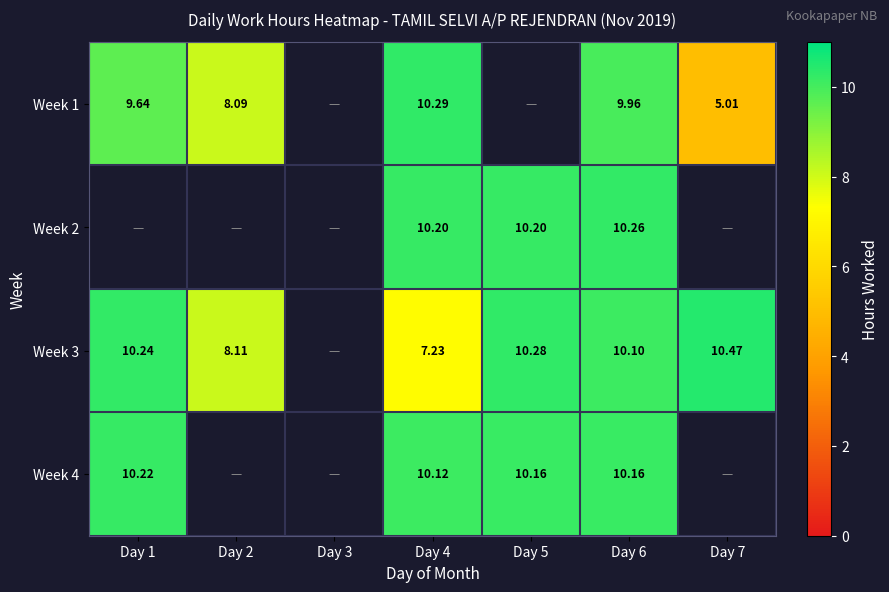

Is the value of Week 1 at Day 7 greater than the value of Week 3 at Day 2?

No